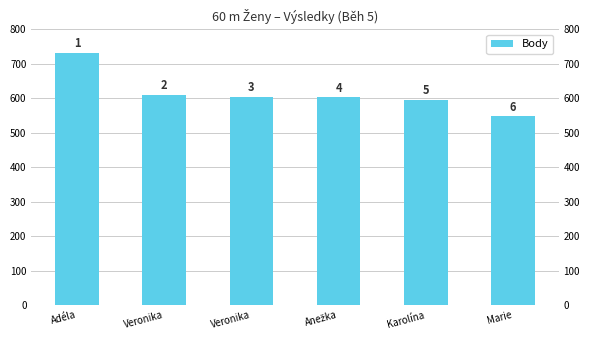

Where does the data first go above 605?

Adéla